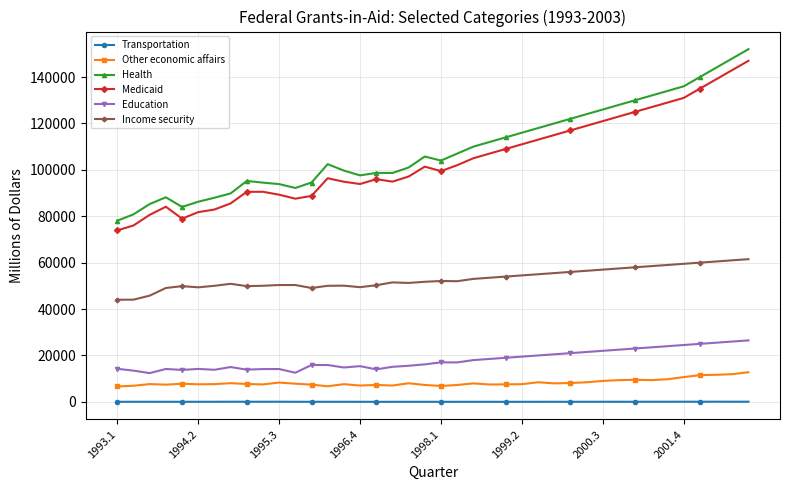

What is the maximum value for Health?

152000